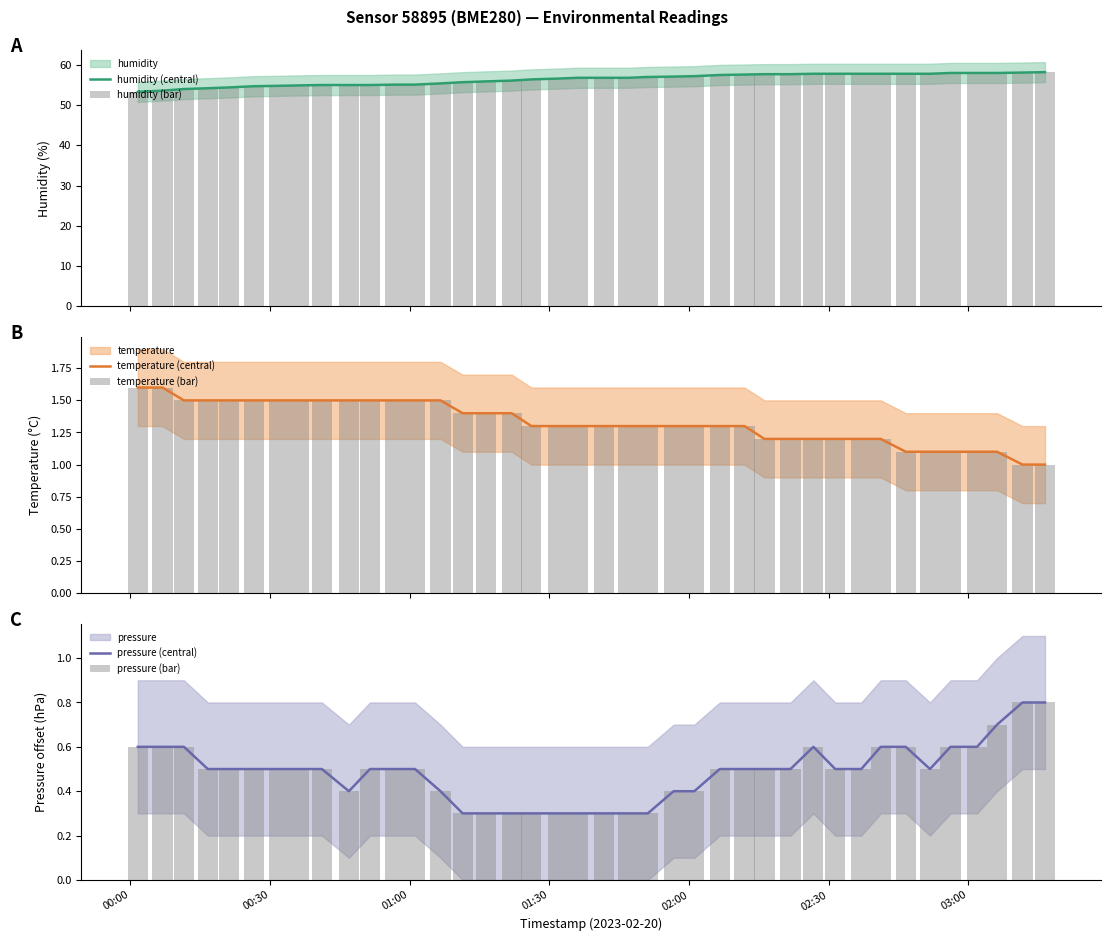

What is the difference between the second highest and minimum values in the pressure (bar) series?

0.5